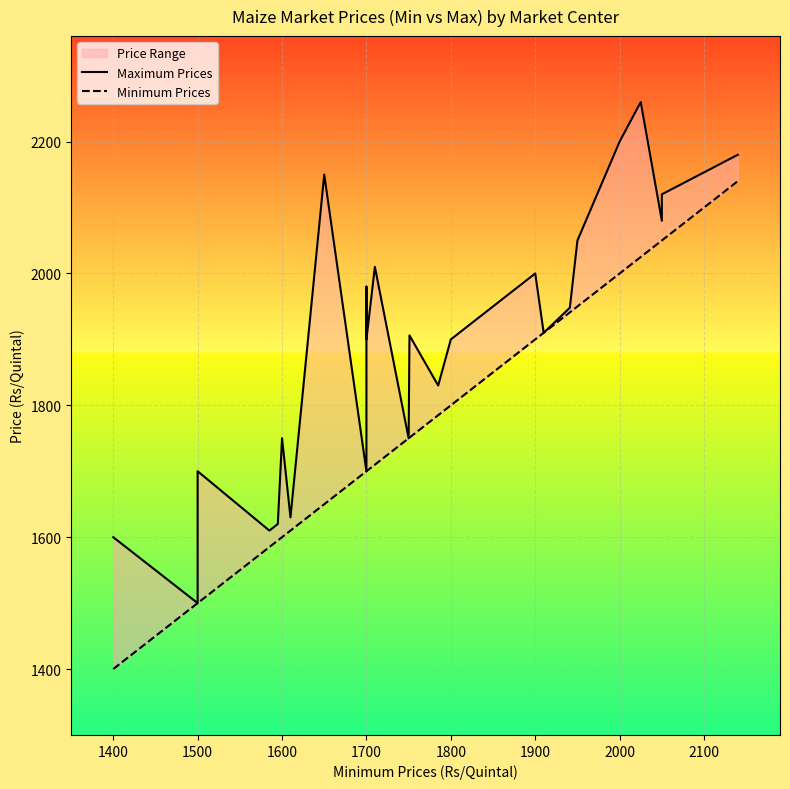

Reading right to left, list all the values displayed in this chart.

Maximum Prices: 2180	2120	2080	2260	2200	2050	1948	1910	2000	1900	1900	1830	1906	1750	2010	1900	1980	1800	1700	1700	2150	1630	1750	1620	1610	1700	1500	1500	1600	1600
Minimum Prices: 2140	2050	2050	2025	2000	1950	1941	1910	1900	1800	1800	1785	1751	1750	1710	1700	1700	1700	1700	1700	1650	1610	1600	1595	1585	1500	1500	1500	1400	1400